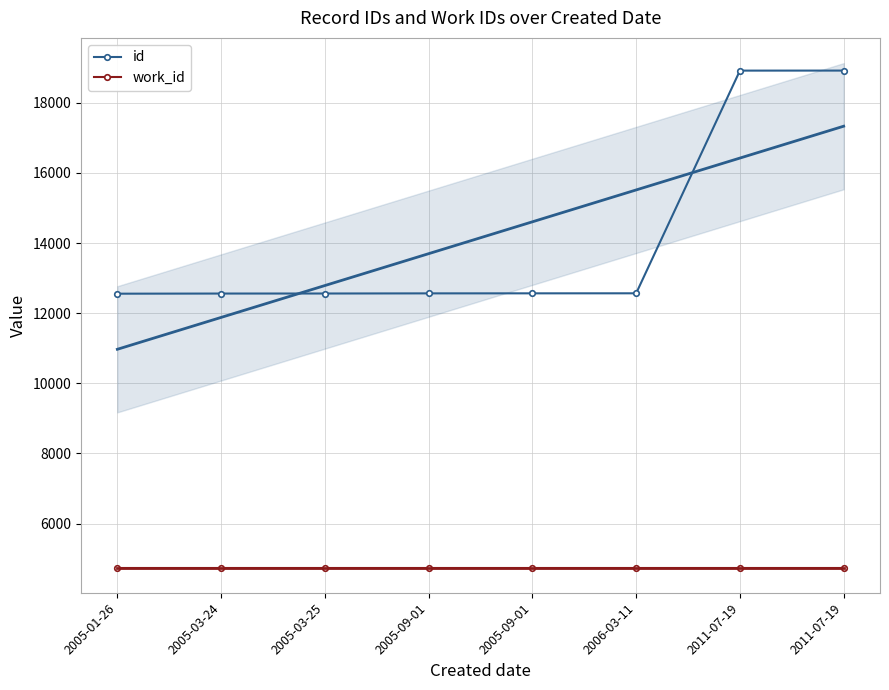

Is this an area chart (filled region under the line)?

No